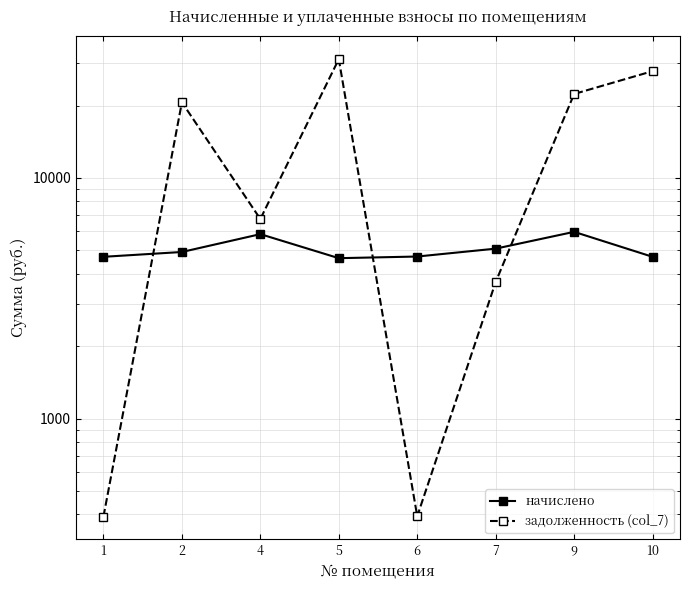

Where is the first local maximum for задолженность (col_7)?

2